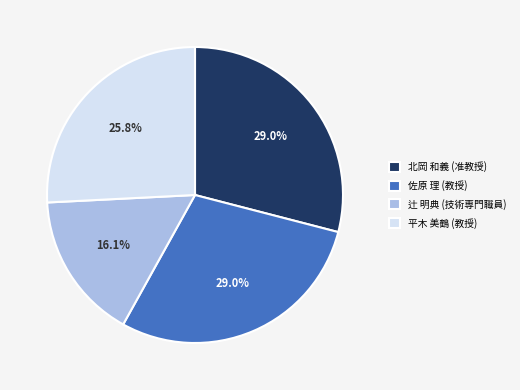

How many segments does this pie chart have?

4